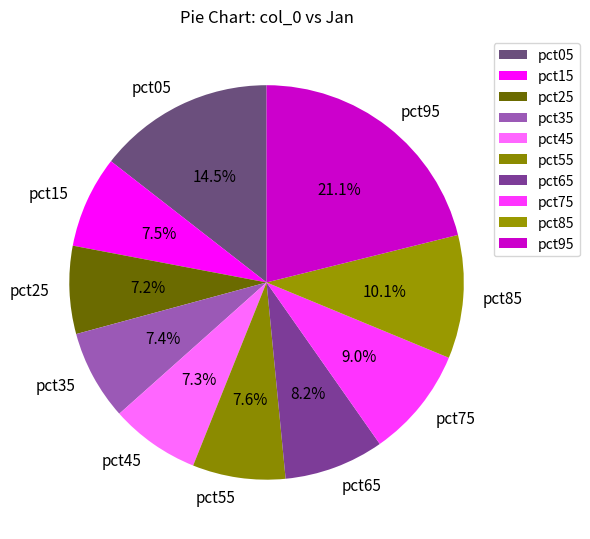

Is it true that pct25 is 7% of the pie?

True